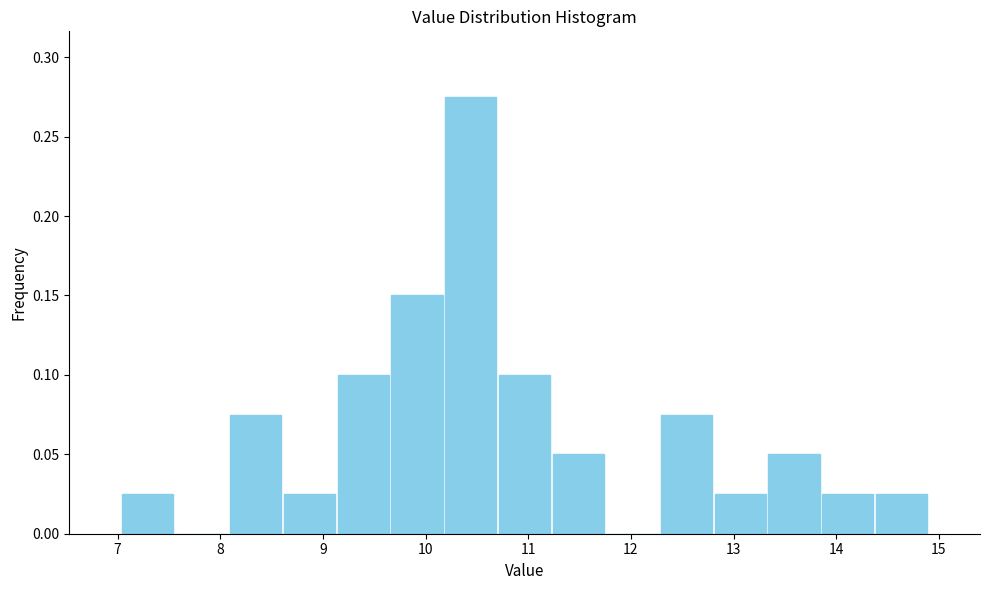

Which range on the x-axis has the tallest bar?

10.2 to 10.7